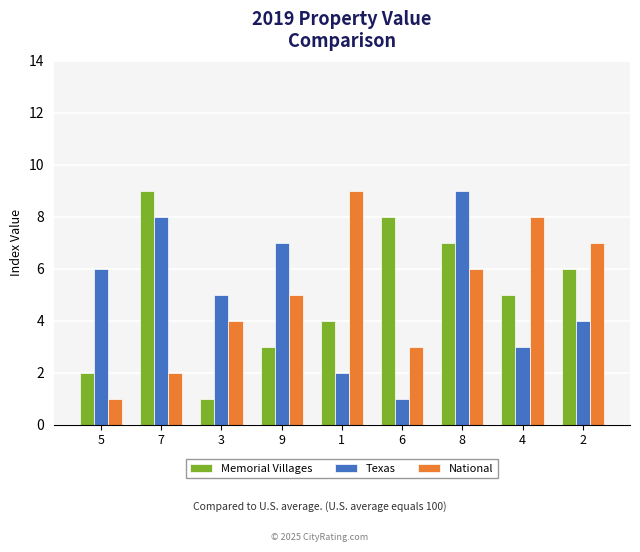

What is the difference between the maximum and second lowest values in the National series?

7